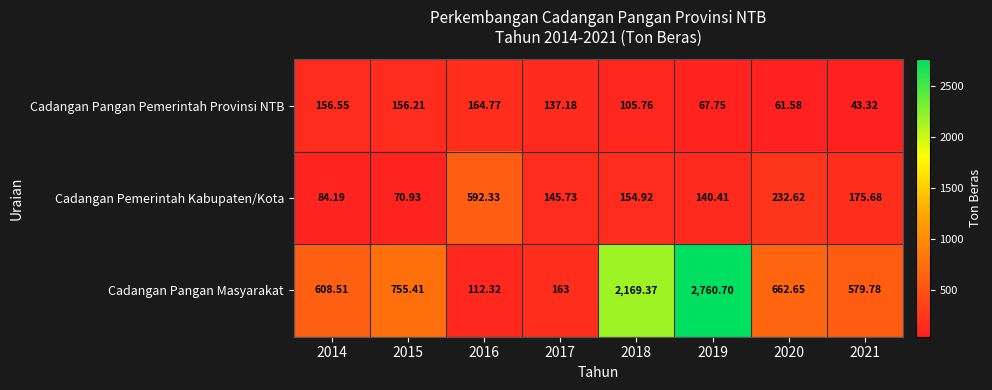

Which series has the largest total across all categories?

Cadangan Pangan Masyarakat